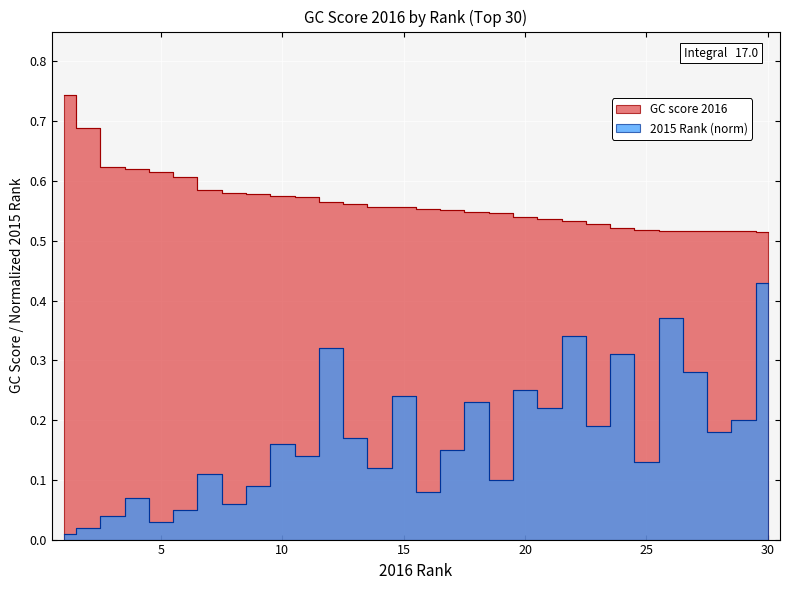

True or false: GC score 2016 has more than 0 points higher than both neighbors.

False